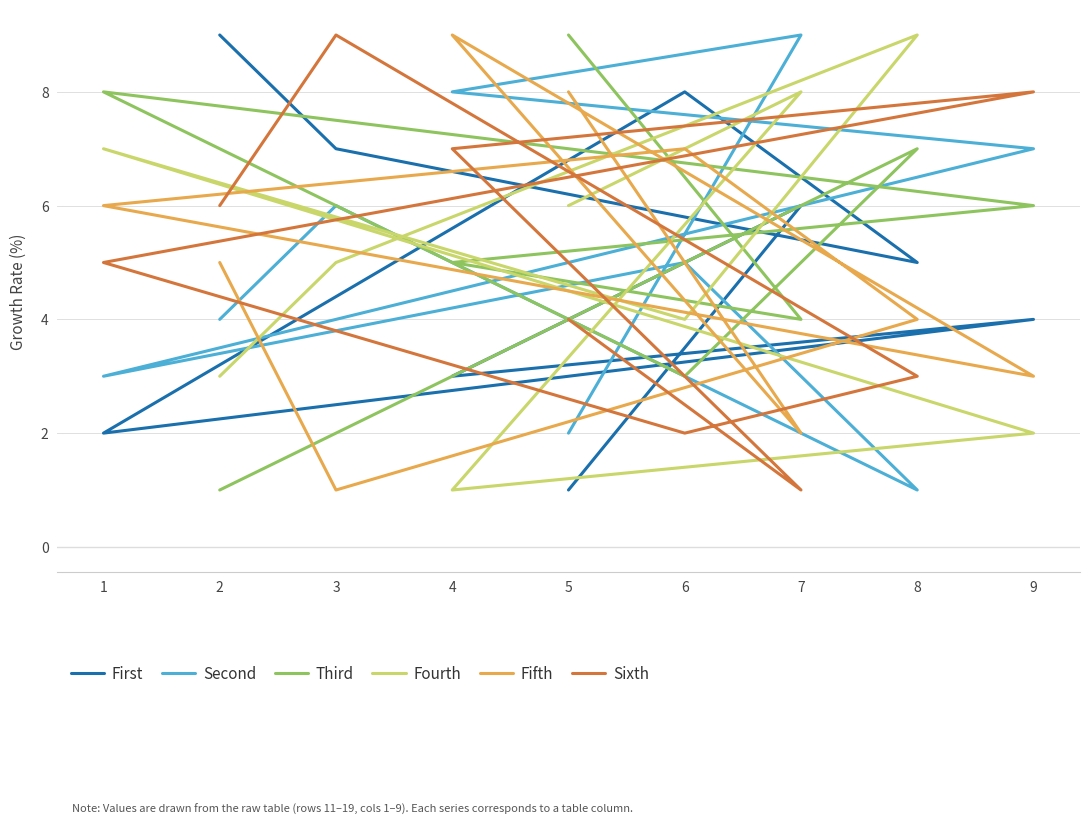

Between which two adjacent categories do Third and Fifth first intersect?

2 and 3